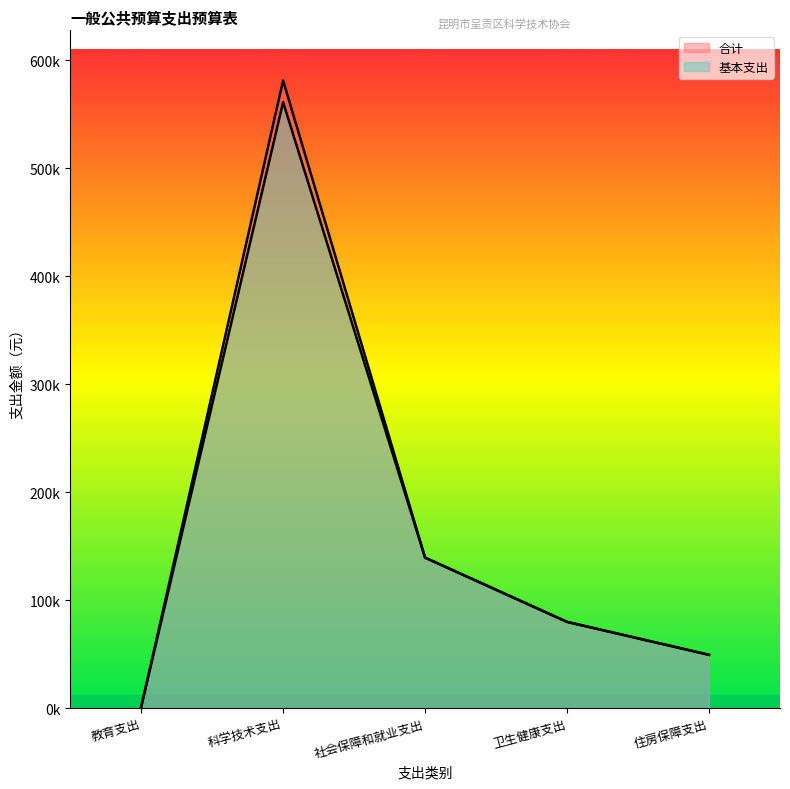

What is the label of the 4th point from the right?

科学技术支出